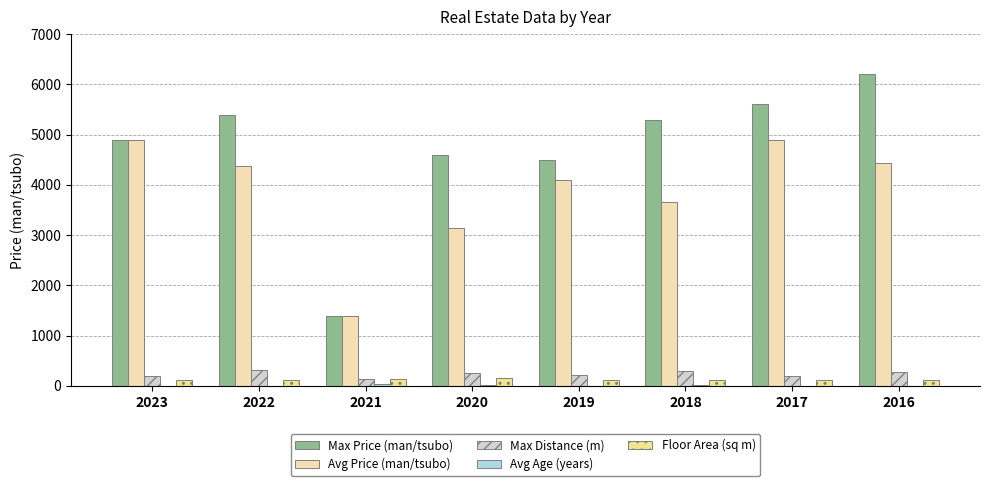

Between 2022 and 2021, which series saw the biggest shift?

Max Price (man/tsubo)